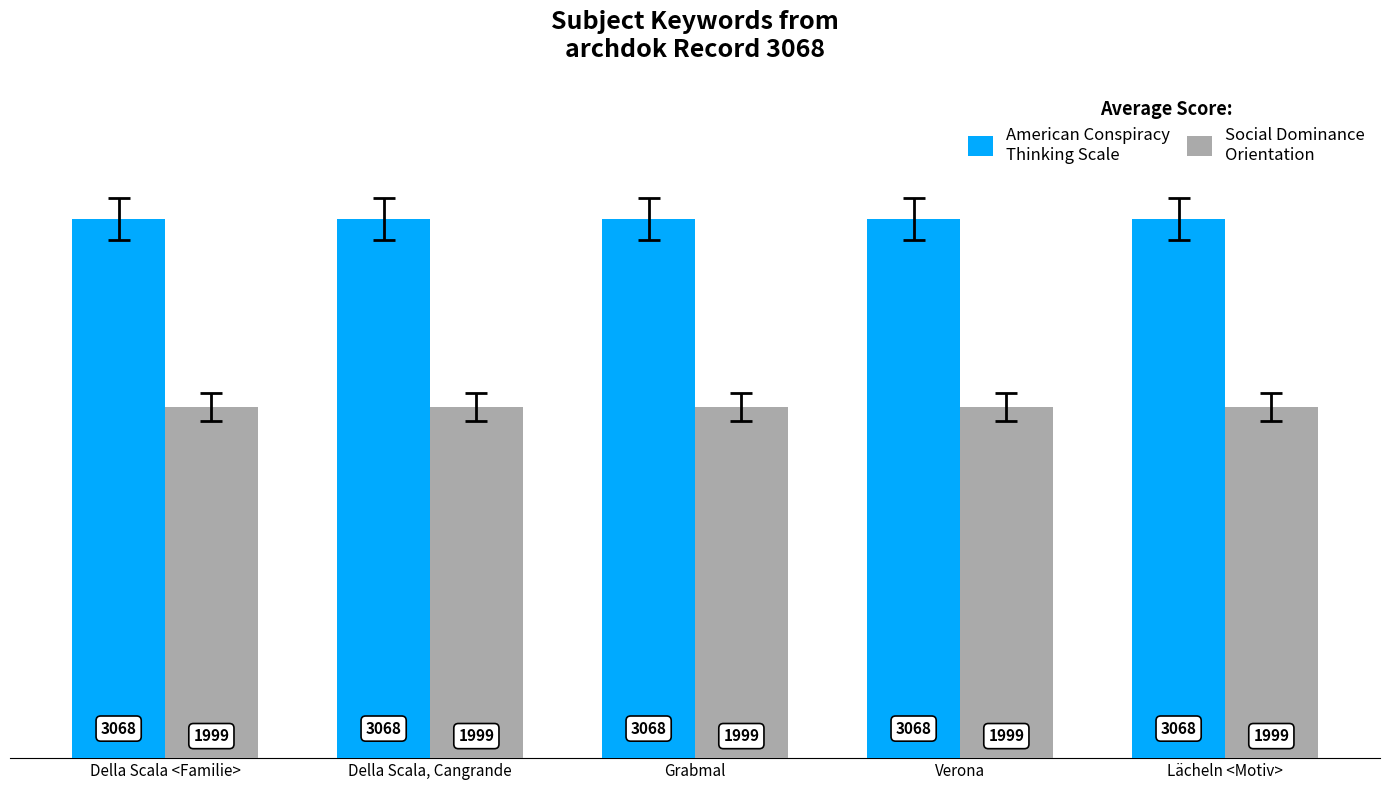

What is the total value across all series at Verona?

5067